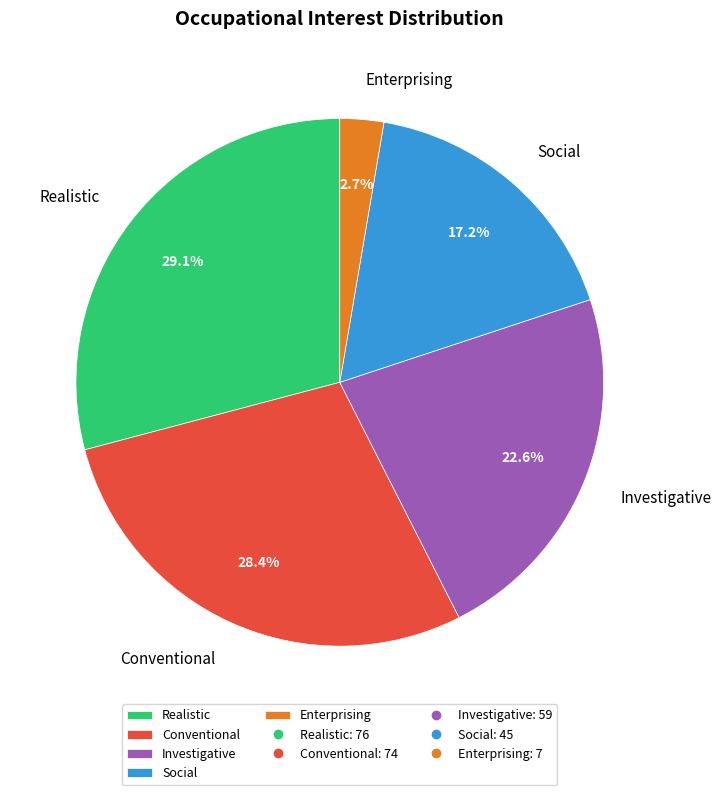

How much of the chart is everything except Enterprising?

97.3%